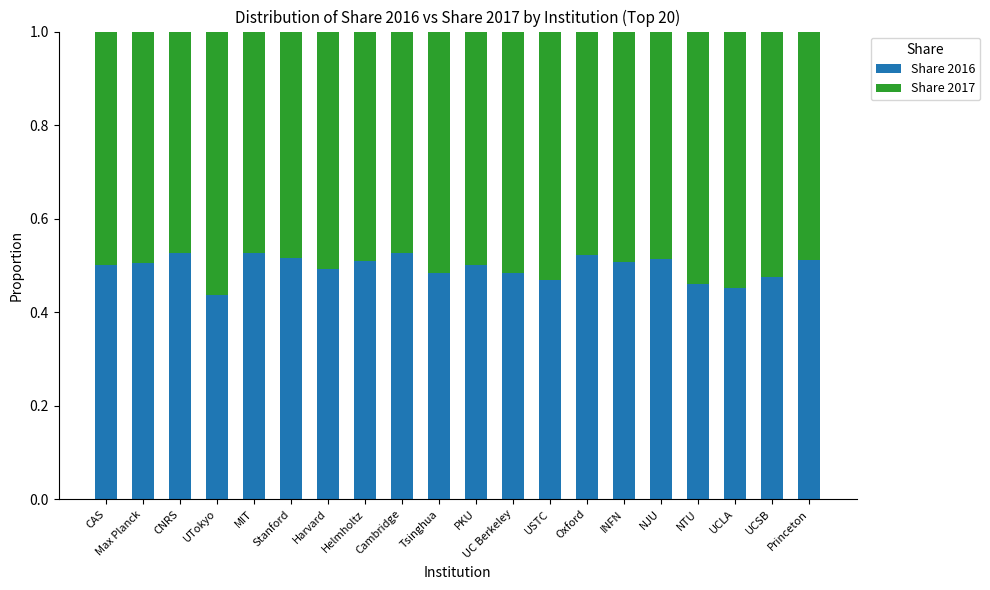

Are the bars grouped side by side (vs. stacked)?

No